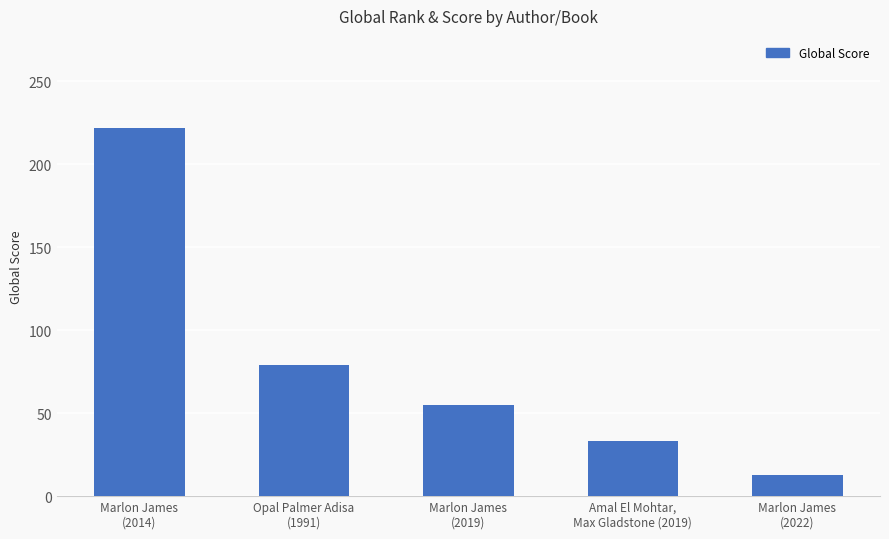

Between Amal El Mohtar,
Max Gladstone (2019) and Opal Palmer Adisa
(1991), which is larger?

Opal Palmer Adisa
(1991)